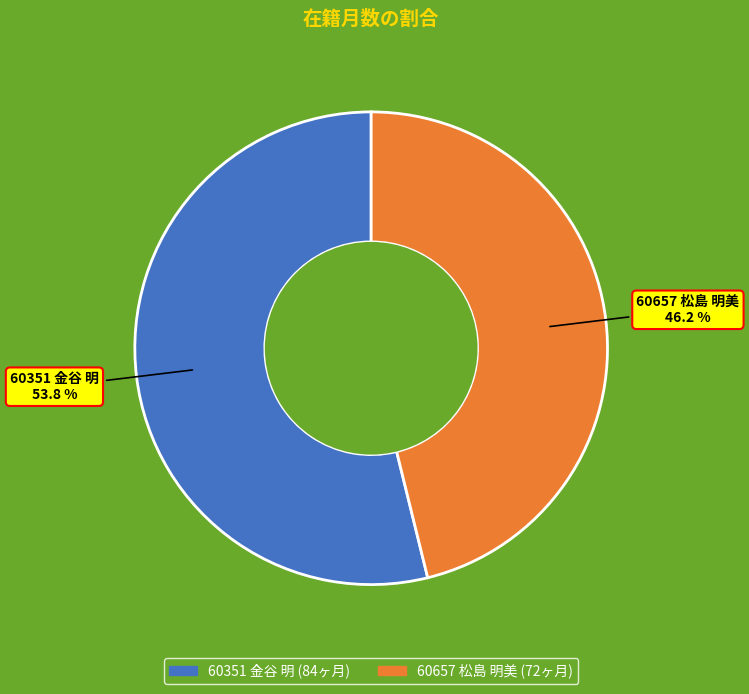

Does any single category account for the majority?

Yes